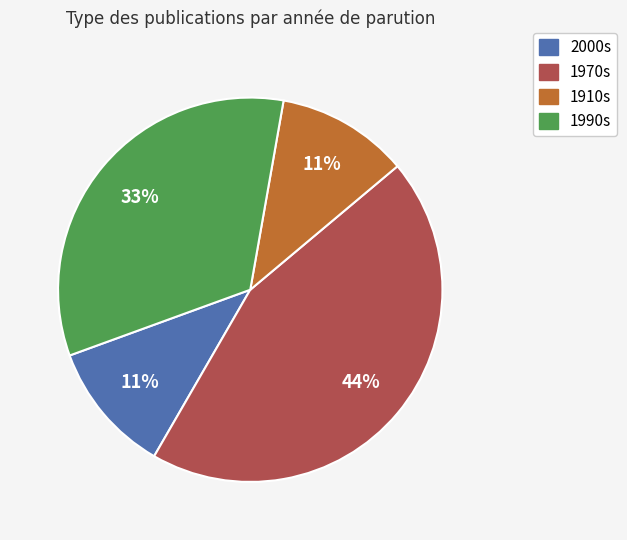

Count the number of slices in the pie.

4